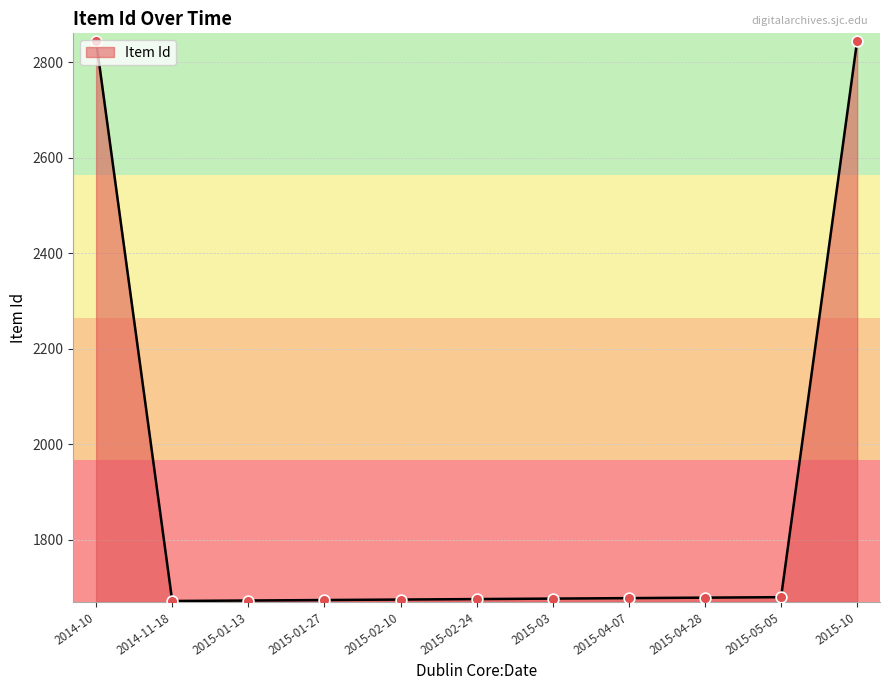

What is the change in value from 2015-01-27 to 2015-02-24?

+2